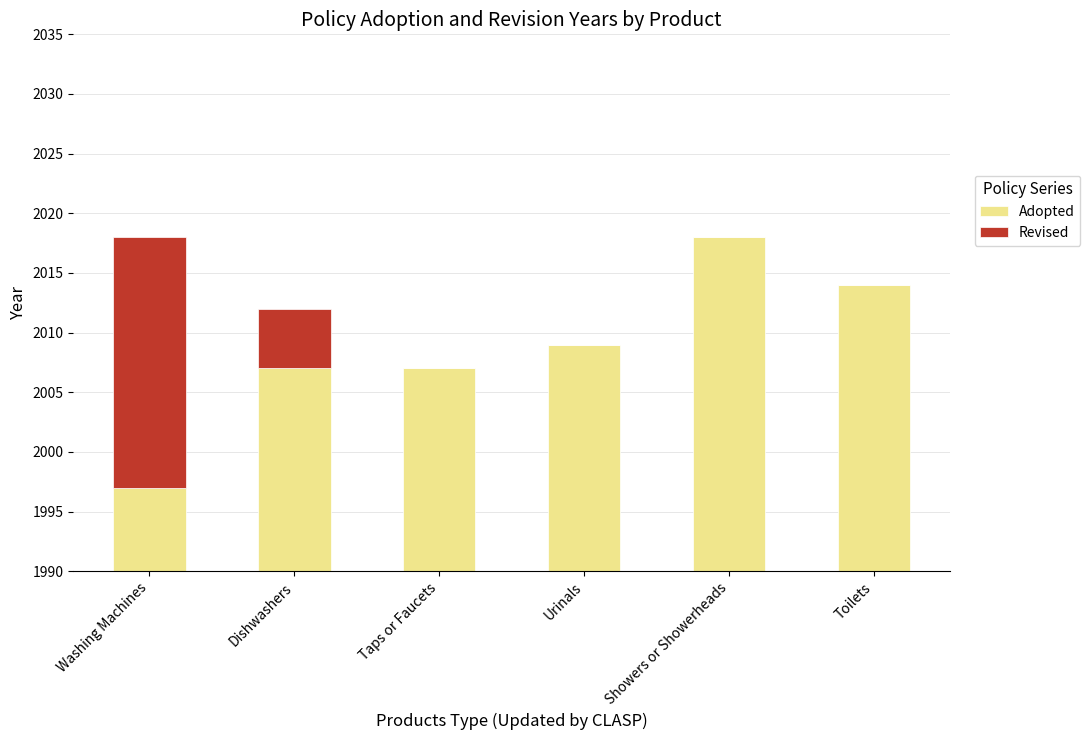

Reading left to right, list all the values displayed in this chart.

Adopted: Washing Machines=1997	Dishwashers=2007	Taps or Faucets=2007	Urinals=2009	Showers or Showerheads=2018	Toilets=2014
Revised: Washing Machines=21	Dishwashers=5	Taps or Faucets=0	Urinals=0	Showers or Showerheads=0	Toilets=0